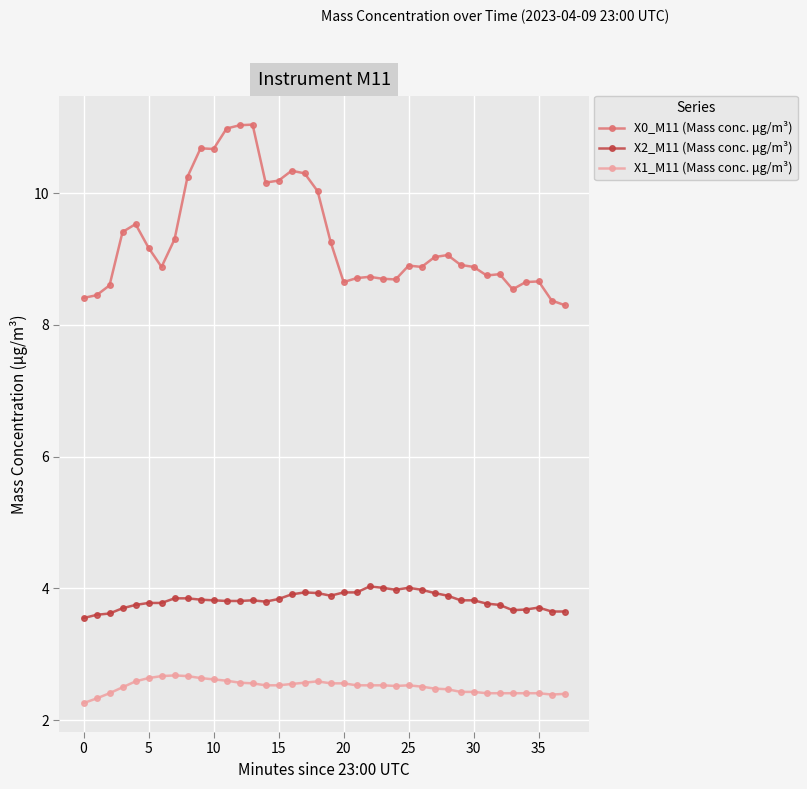

Which series has the widest spread of values?

X0_M11 (Mass conc. μg/m³)